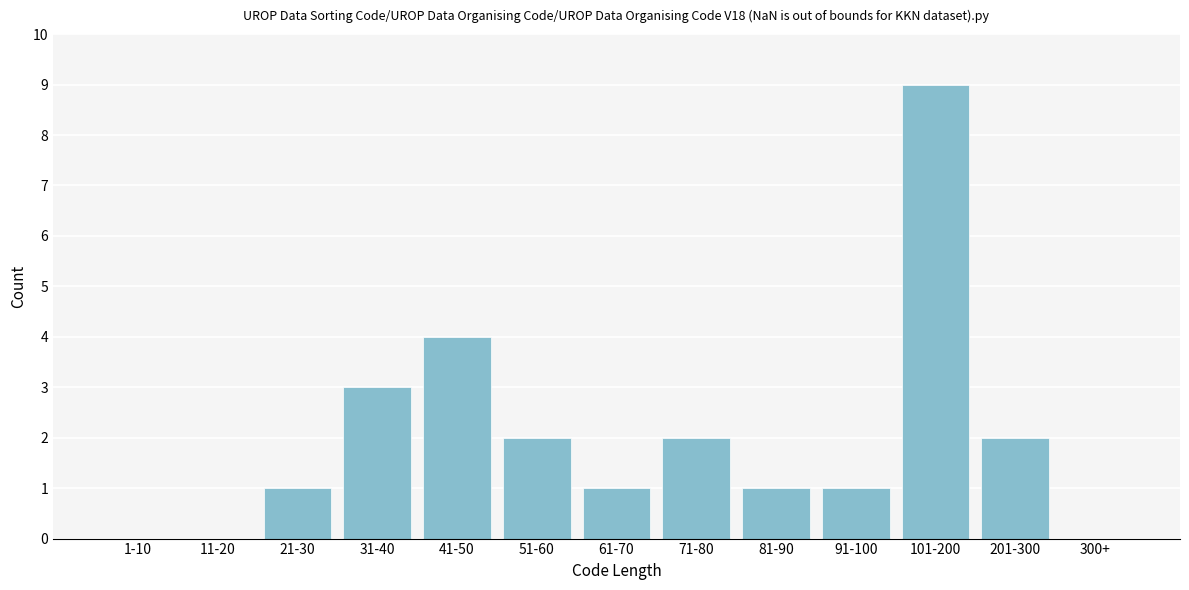

Reading left to right, transcribe all the data shown in this chart.

1-10=0	11-20=0	21-30=1	31-40=3	41-50=4	51-60=2	61-70=1	71-80=2	81-90=1	91-100=1	101-200=9	201-300=2	300+=0